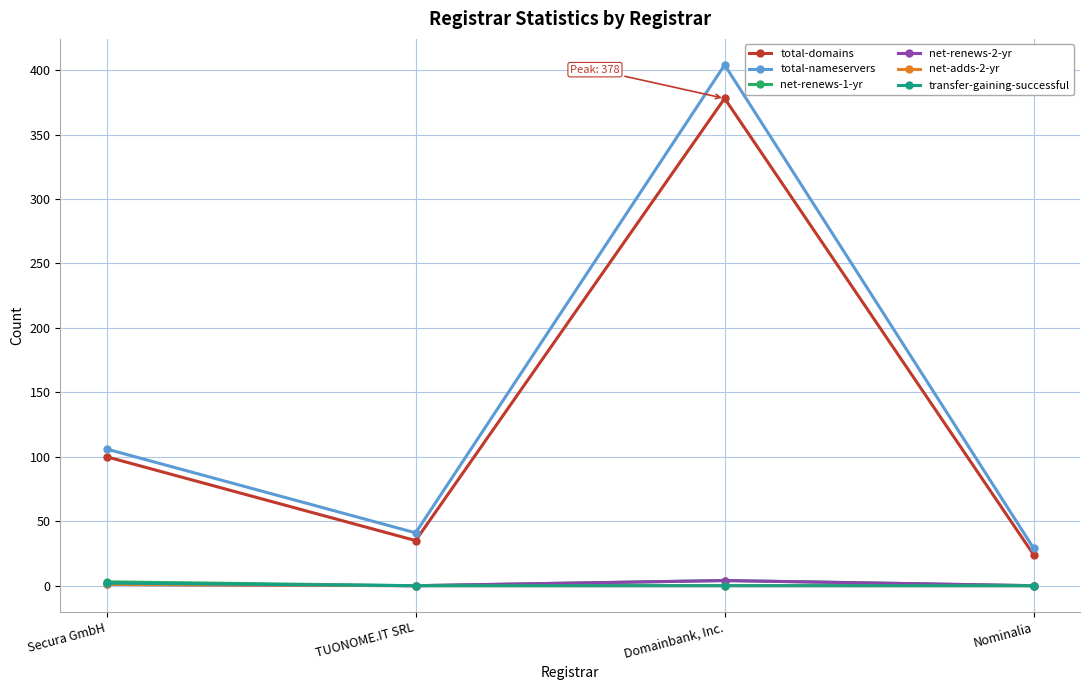

Which series has the largest total across all categories?

total-nameservers